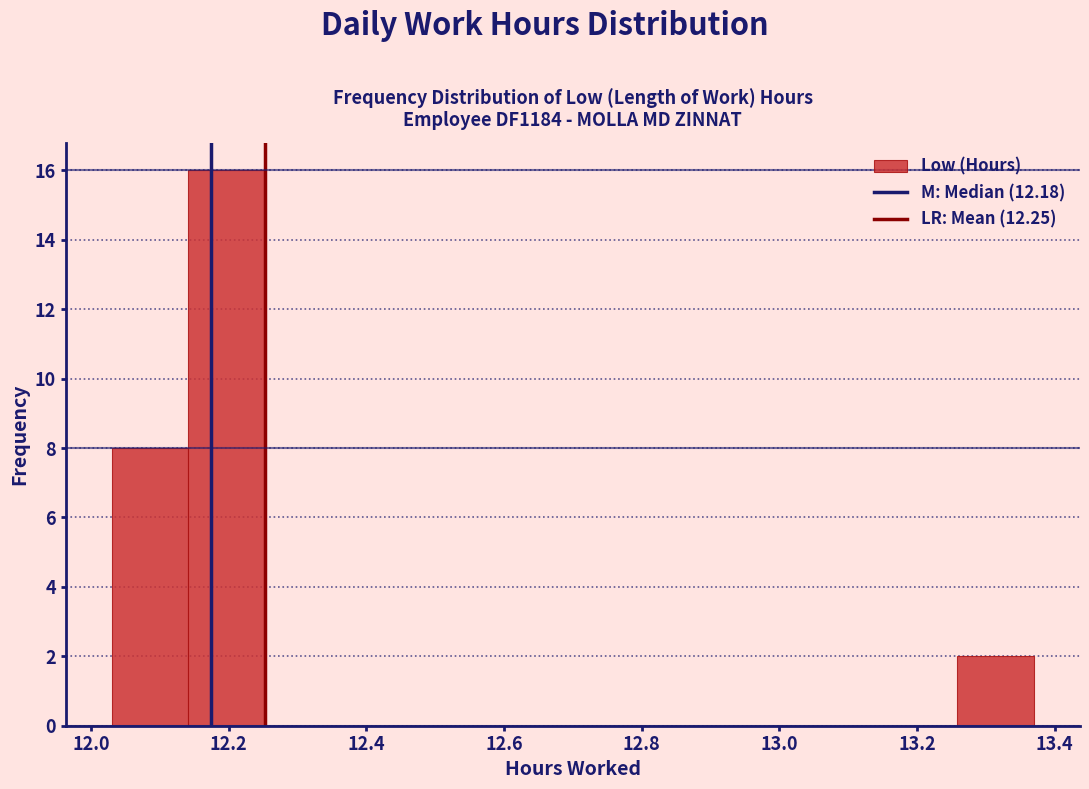

Reading left to right, transcribe this chart: for each bar, give the range it covers on the x-axis and its height. Neither the bar edges nor the heights are printed on the chart, so give them approximately, as read against the axes.

12.04 to 12.14: 8
12.14 to 12.26: 16
12.26 to 12.36: 0
12.36 to 12.48: 0
12.48 to 12.58: 0
12.58 to 12.70: 0
12.70 to 12.82: 0
12.82 to 12.92: 0
12.92 to 13.04: 0
13.04 to 13.14: 0
13.14 to 13.26: 0
13.26 to 13.38: 2